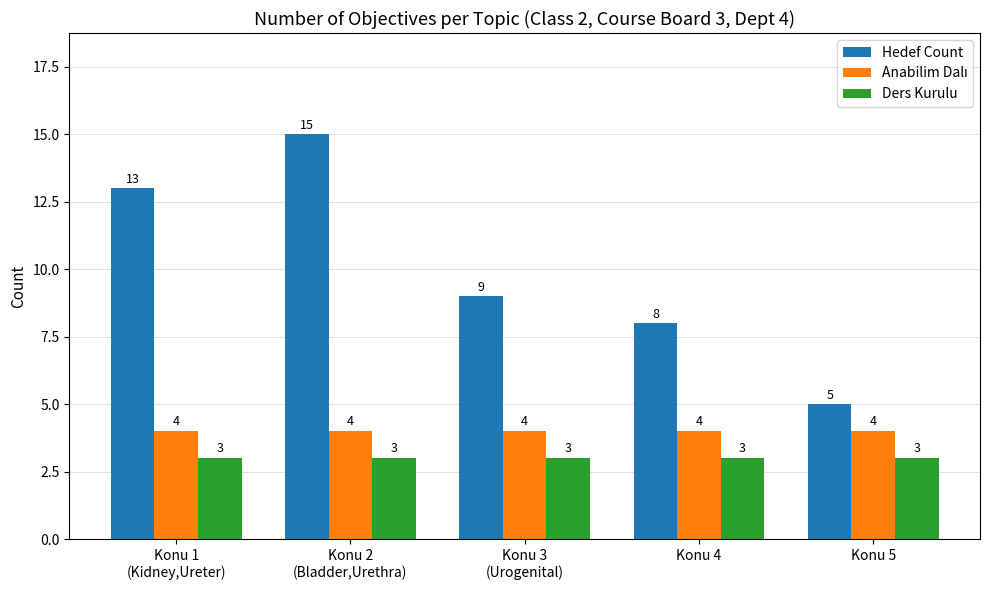

Does the chart contain stacked bars?

No